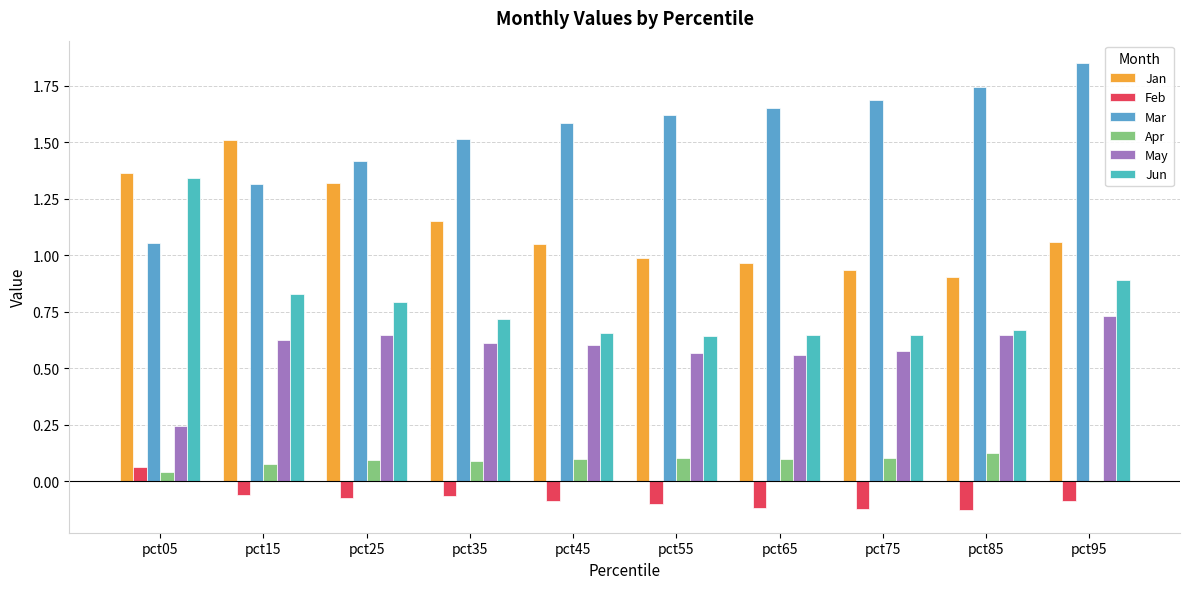

What is the sum of all Jun values?

7.8